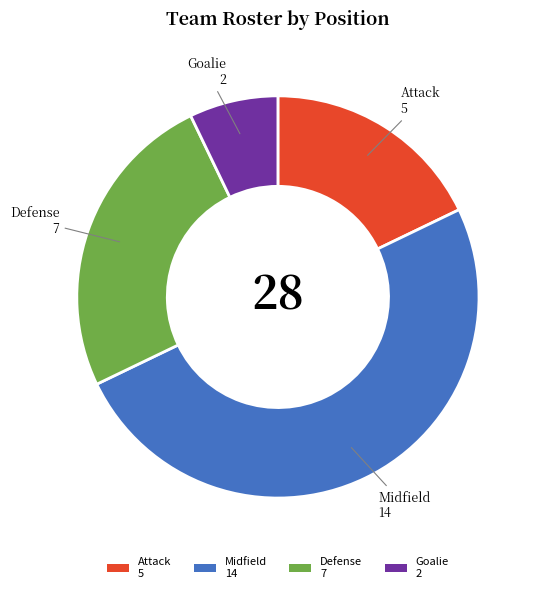

Does Defense represent more than half of the total?

No